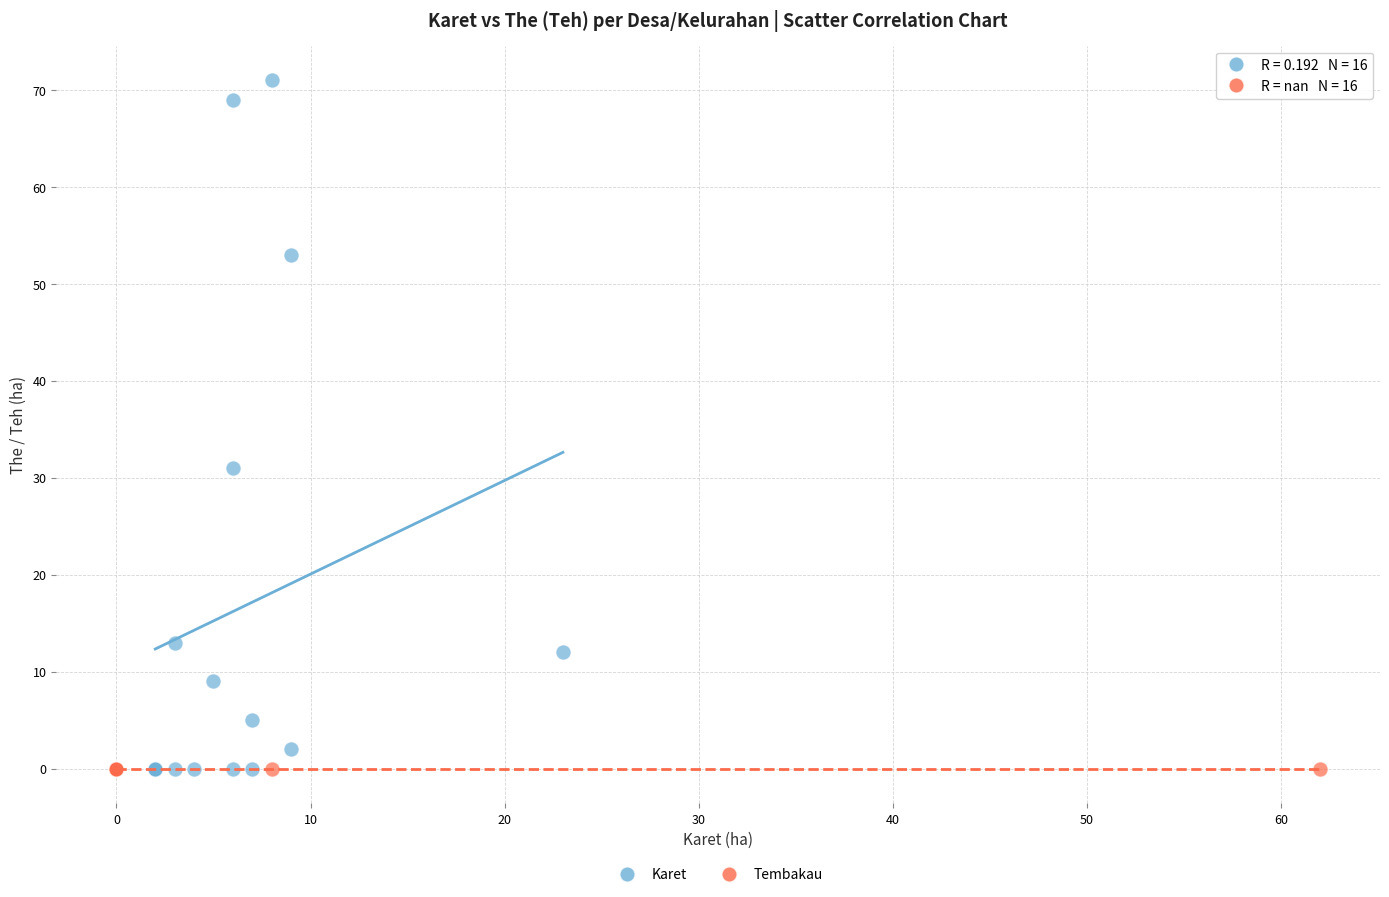

Which series contains the highest Y value?

Karet